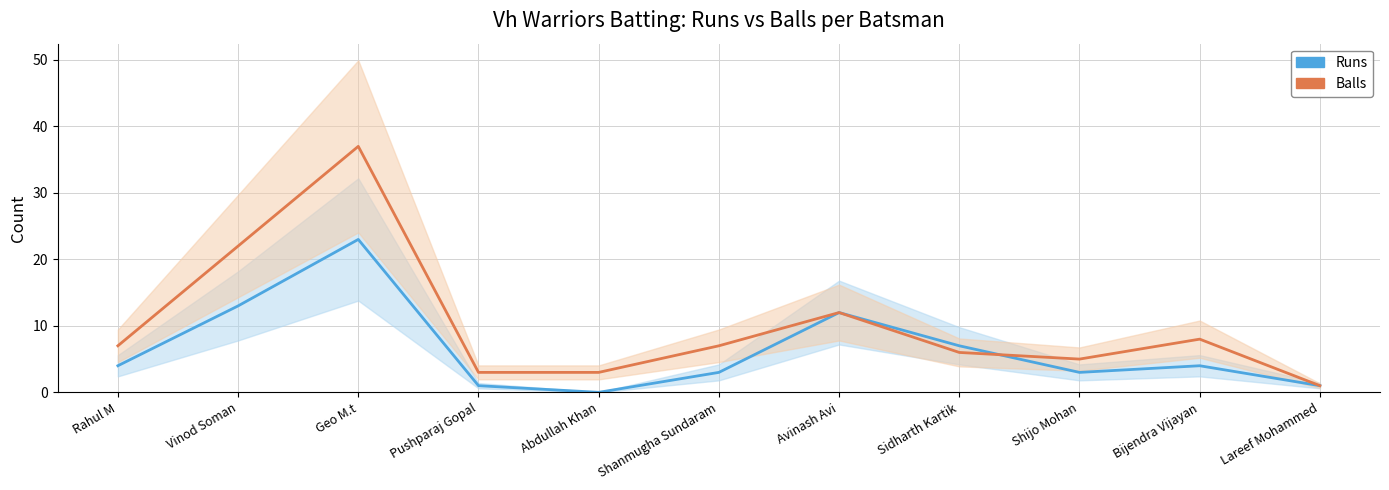

At how many categories does at least one series exceed 7?

4